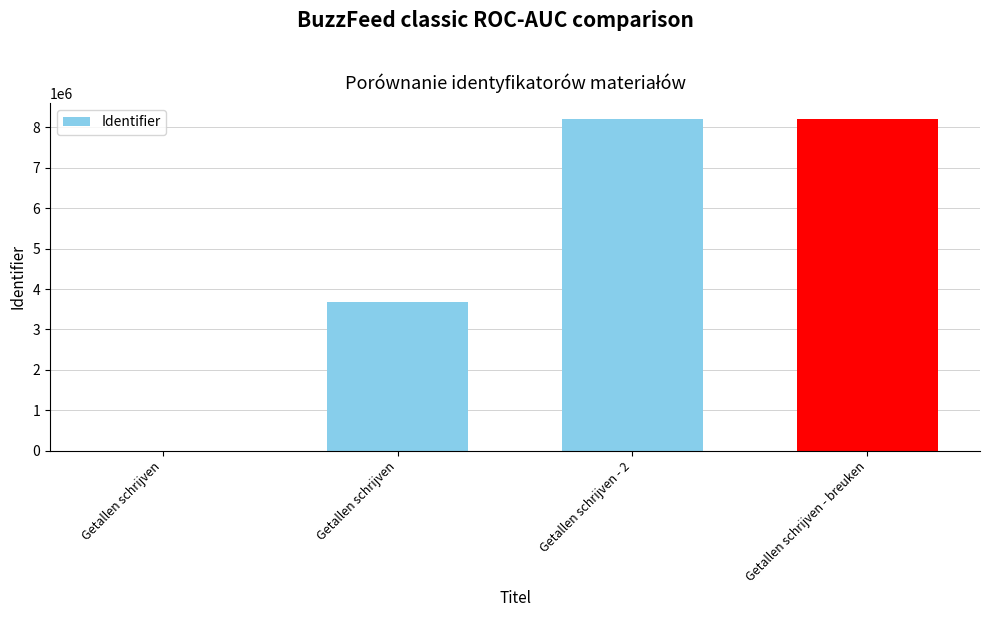

What is the label of the 3rd bar from the left?

Getallen schrijven - 2